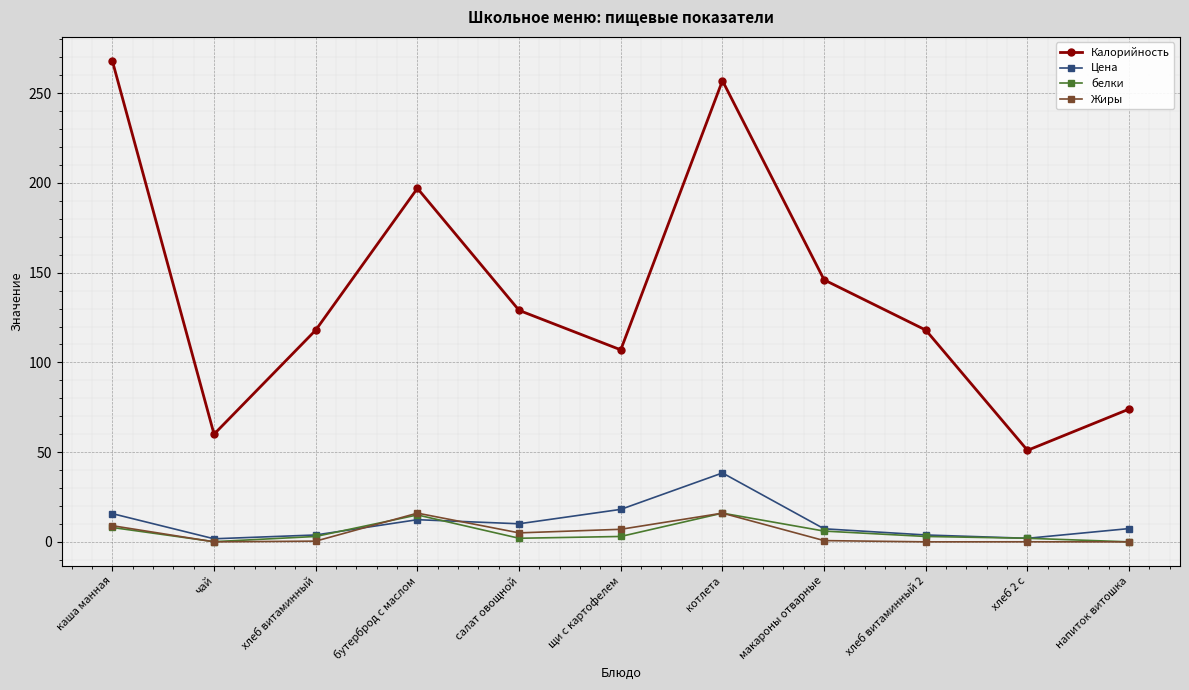

True or false: белки and Калорийность intersect in this chart.

False